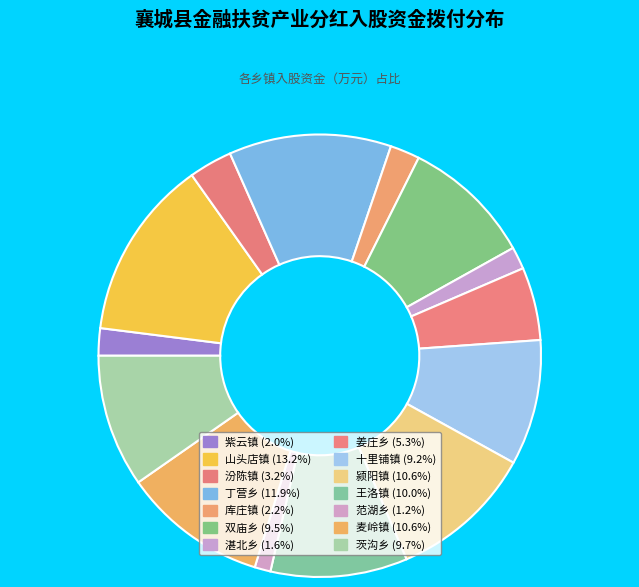

To the nearest percent, what is the difference between the 麦岭镇 and 汾陈镇 slice percentages?

8%